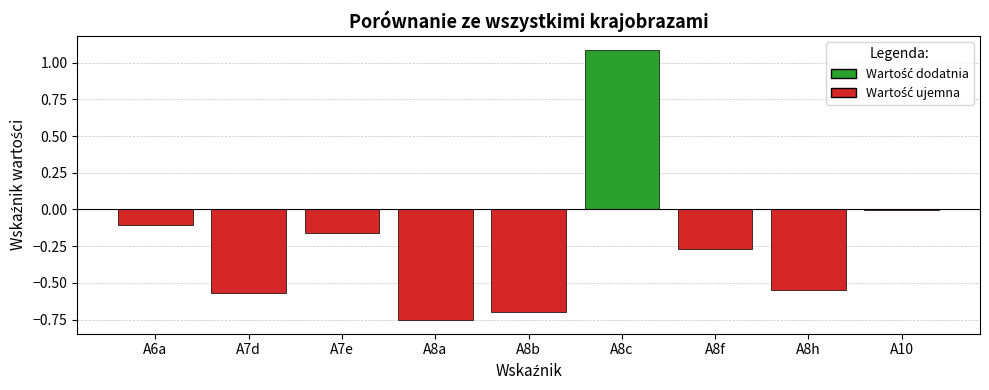

At which category does the chart reach its peak across all series?

A8c